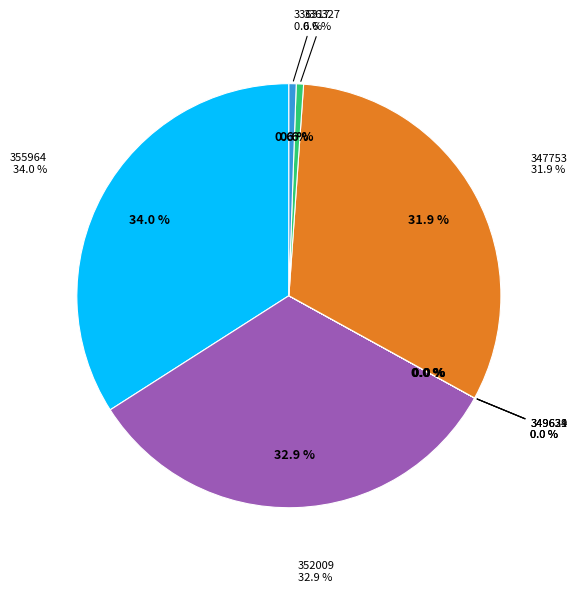

Does 347753 account for over 50% of the chart?

No